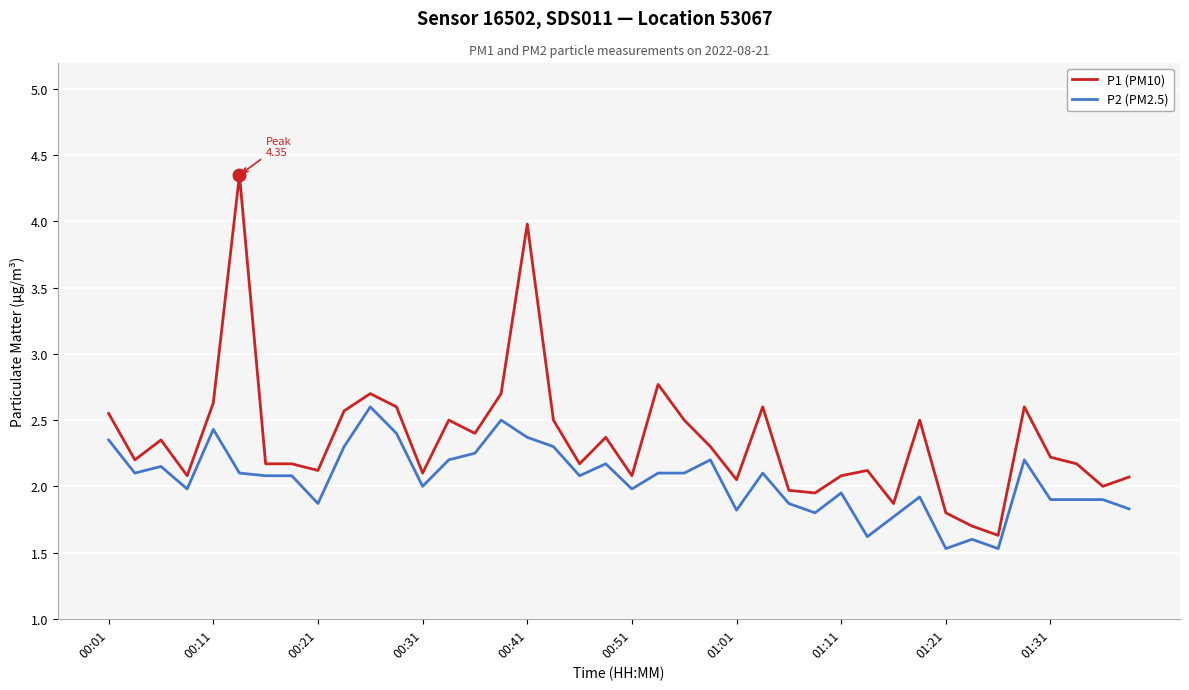

What is the difference between the maximum and minimum values in the P2 (PM2.5) series?

1.1